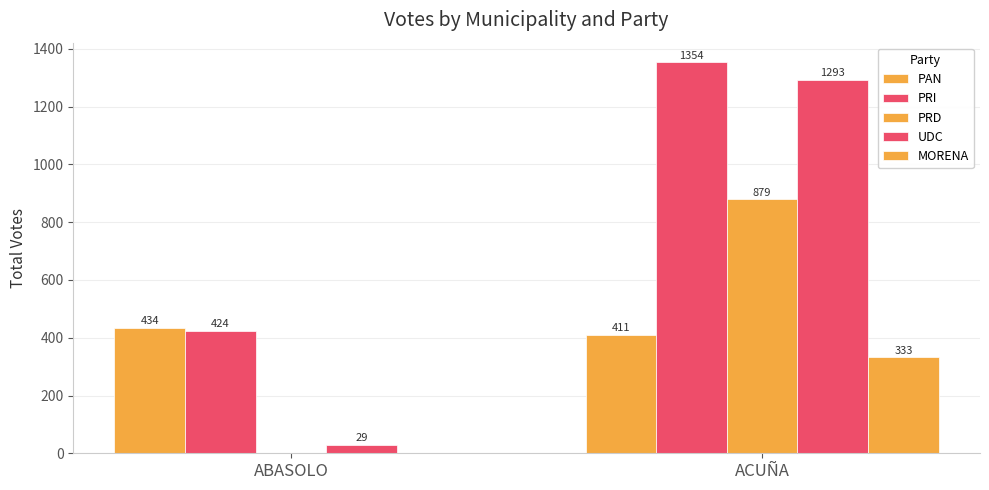

Does the chart contain stacked bars?

No